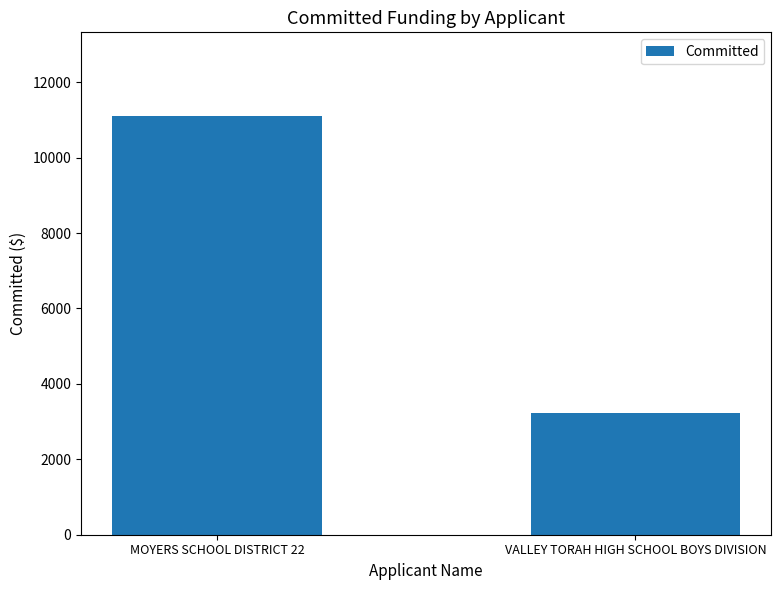

Reading left to right, list all the values displayed in this chart.

11102.4	3240.0